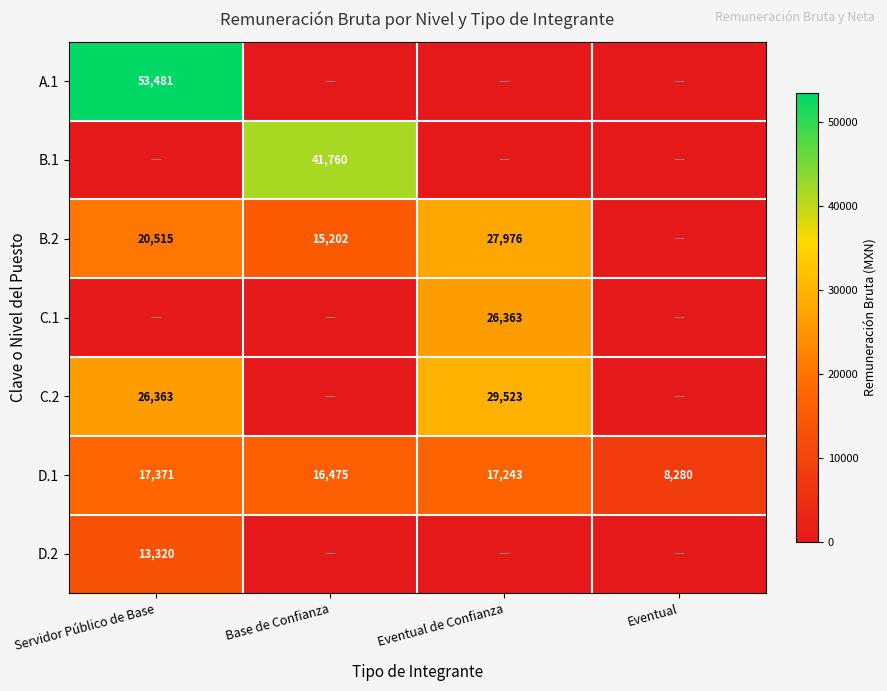

The value of D.1 at Servidor Público de Base is 17371. True or false?

True